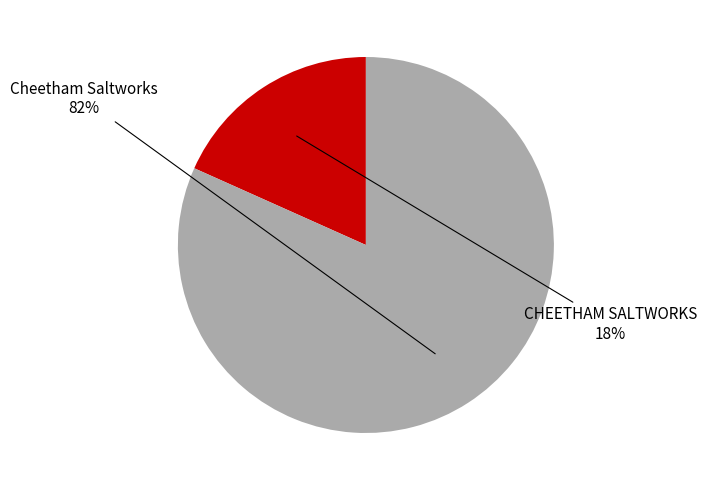

Is it true that Cheetham Saltworks is 89% of the pie?

False